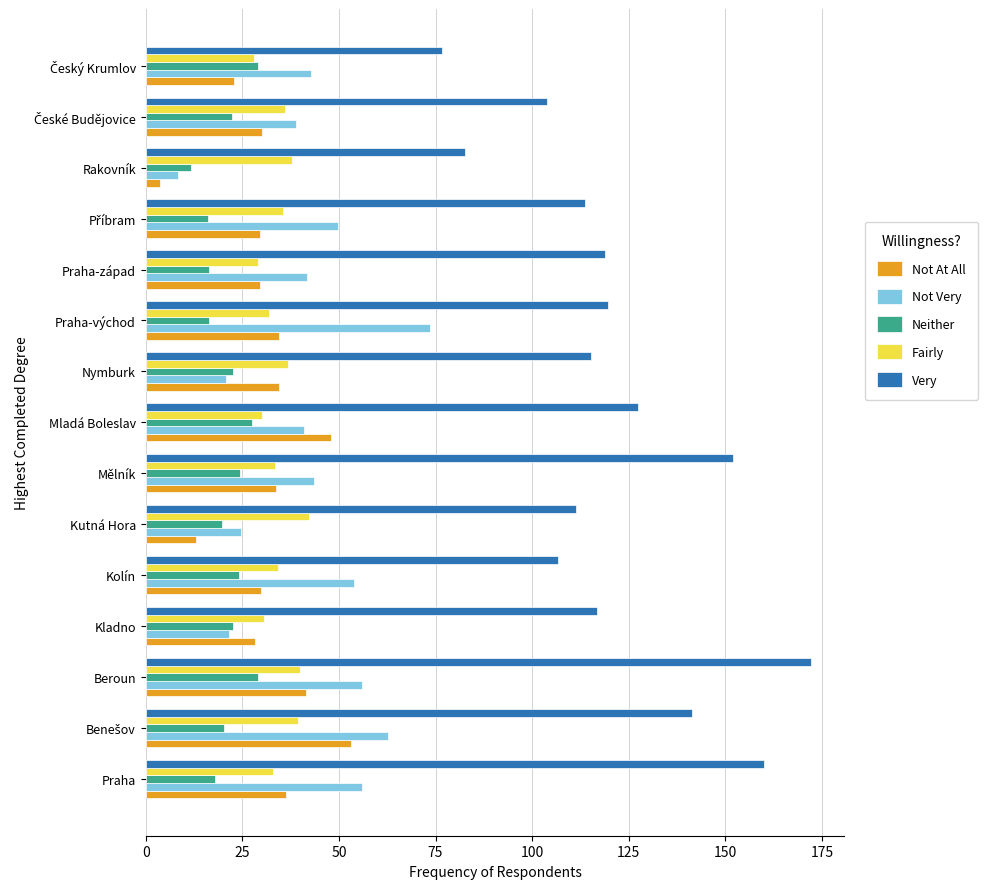

What is the spread (max minus min) of values at Praha?

142.0